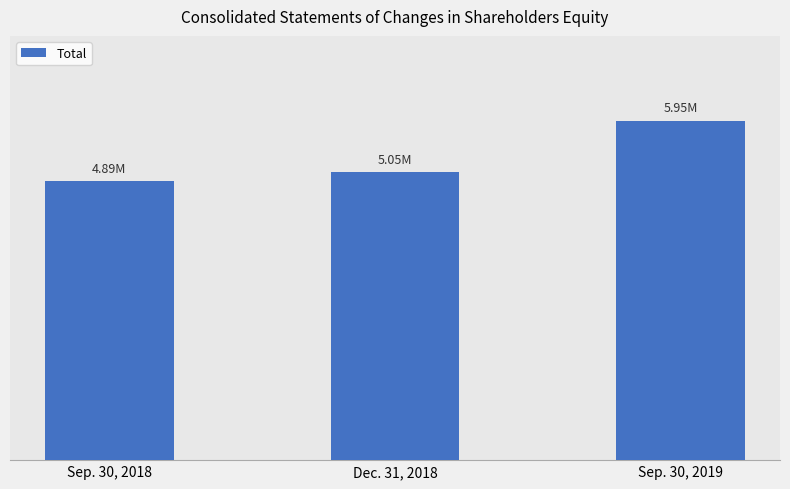

Does the chart contain any negative values?

No